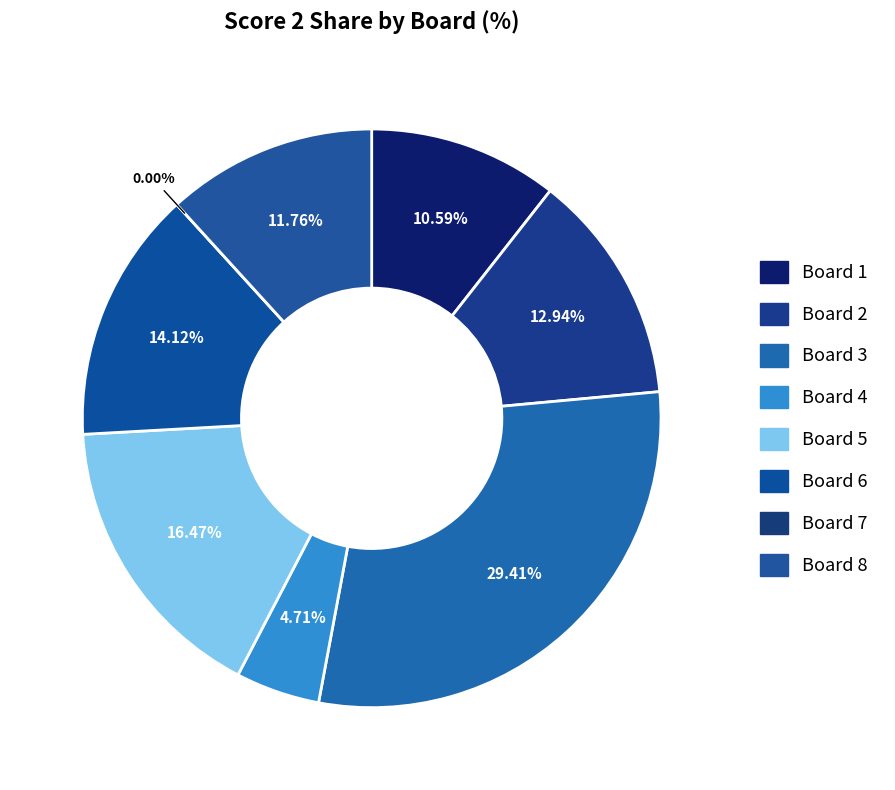

Count the number of slices in the pie.

8